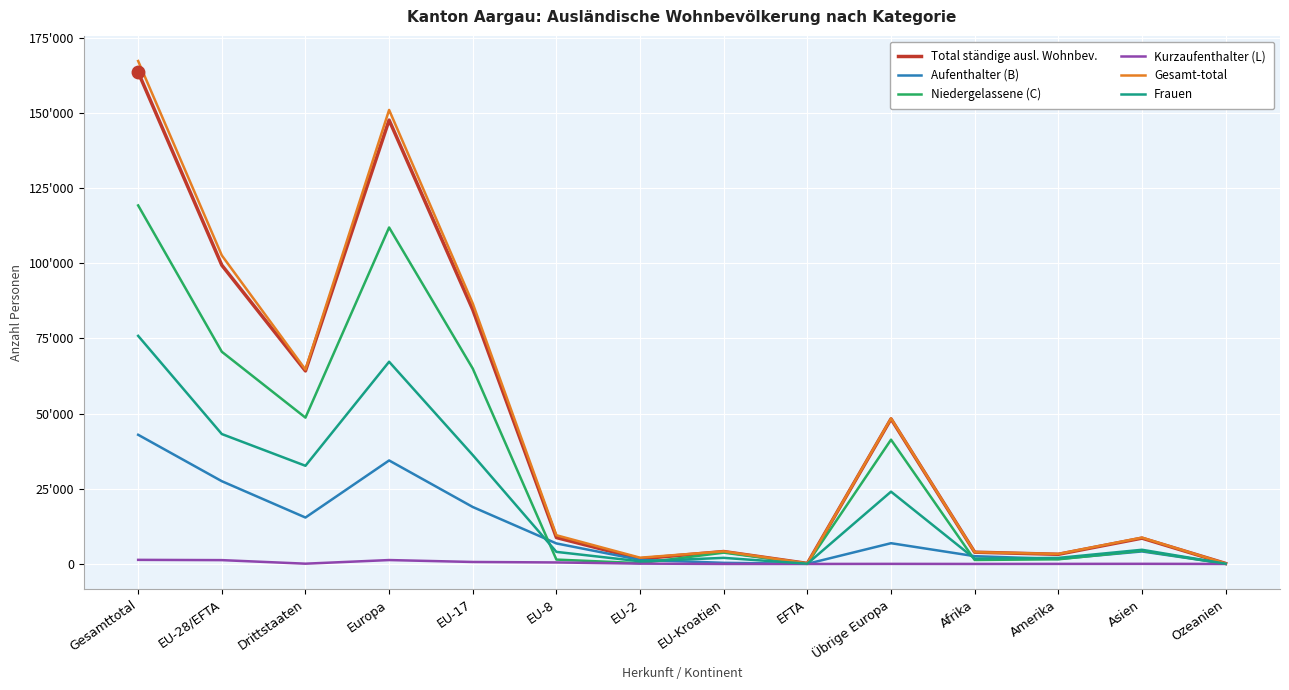

Rank the categories by Aufenthalter (B) value from highest to lowest.

Gesamttotal, Europa, EU-28/EFTA, EU-17, Drittstaaten, Übrige Europa, EU-8, Asien, Afrika, Amerika, EU-2, EU-Kroatien, Ozeanien, EFTA